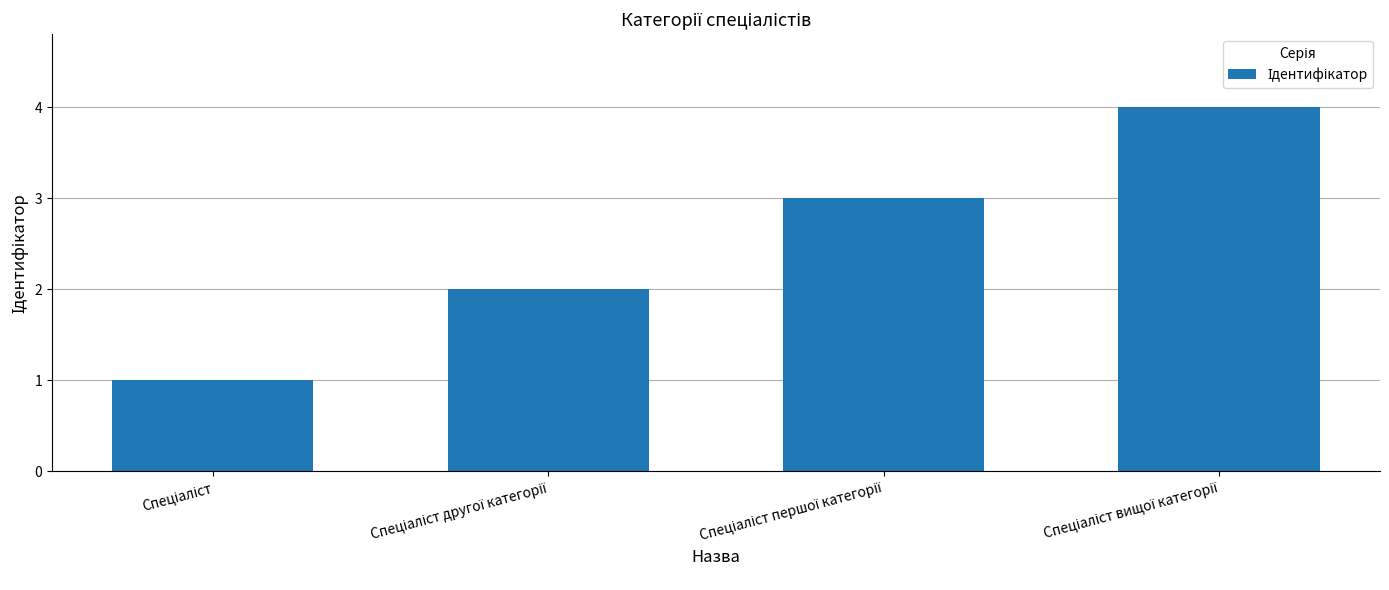

What is the maximum value shown in the chart?

4